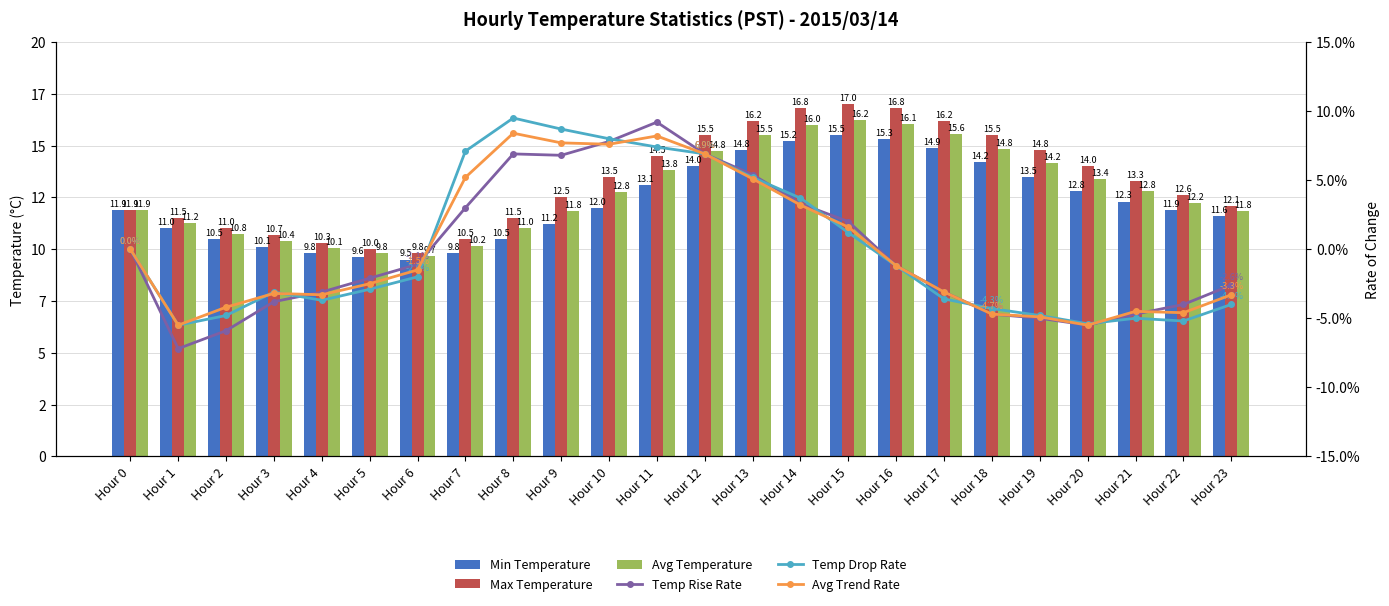

What is the value of the Temp Drop Rate bar at the 9th from the left?

0.1